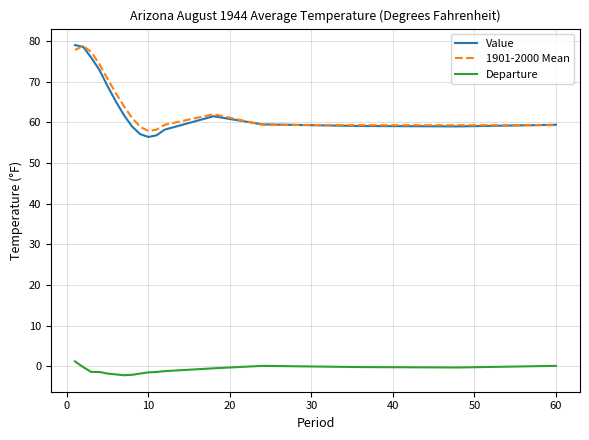

At how many categories does at least one series exceed 33?

17